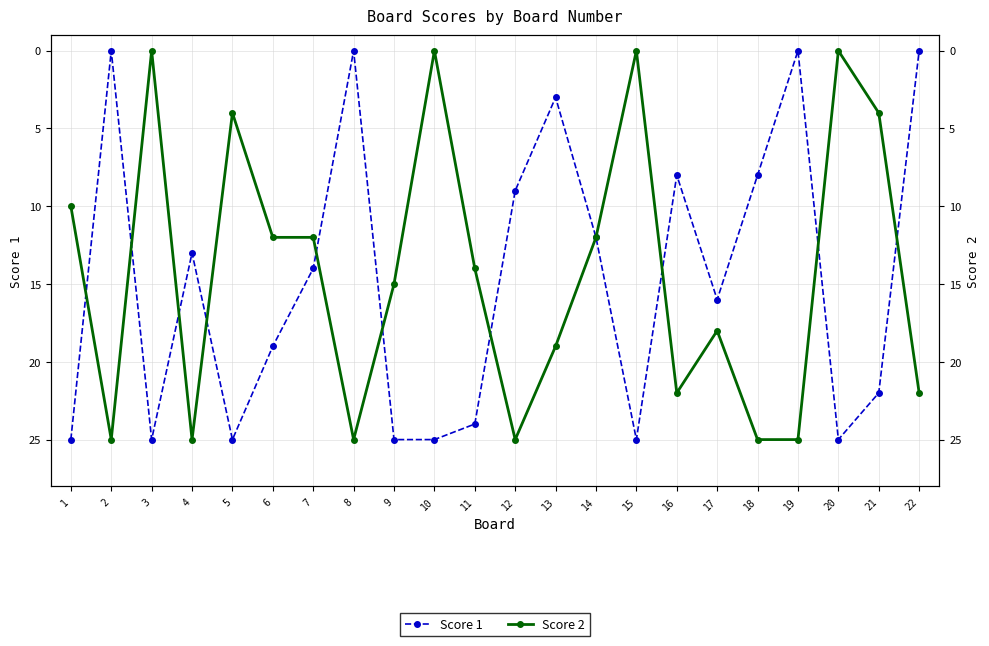

List the labels in order of Score 1 value, largest first.

1, 3, 5, 9, 10, 15, 20, 11, 21, 6, 17, 7, 4, 14, 12, 16, 18, 13, 2, 8, 19, 22